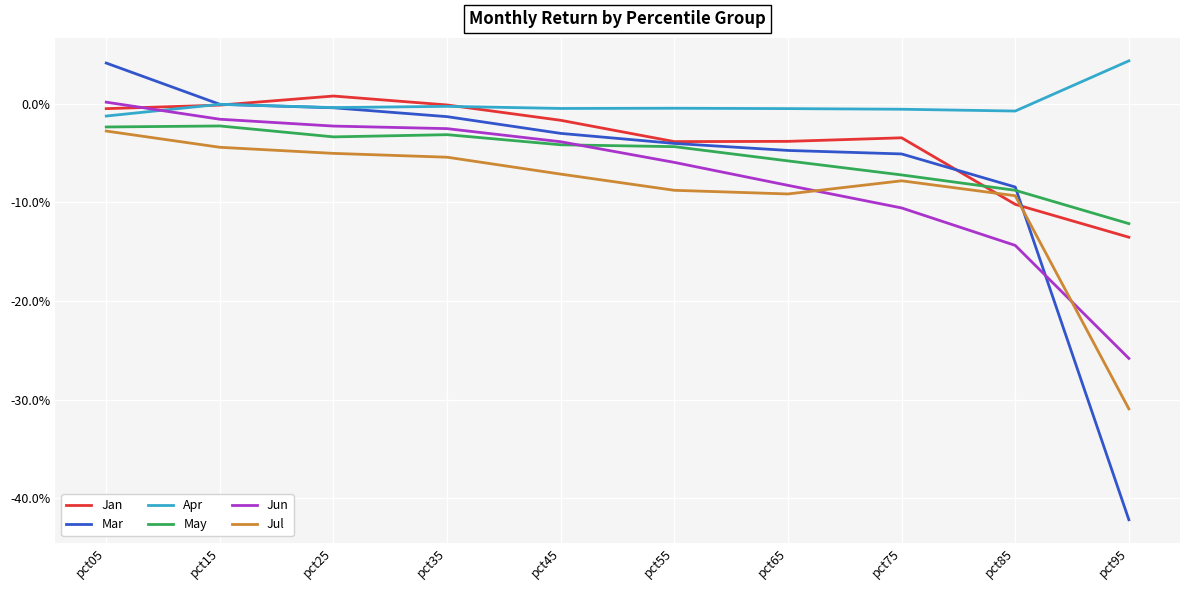

Does the chart display data point markers on the line(s)?

No